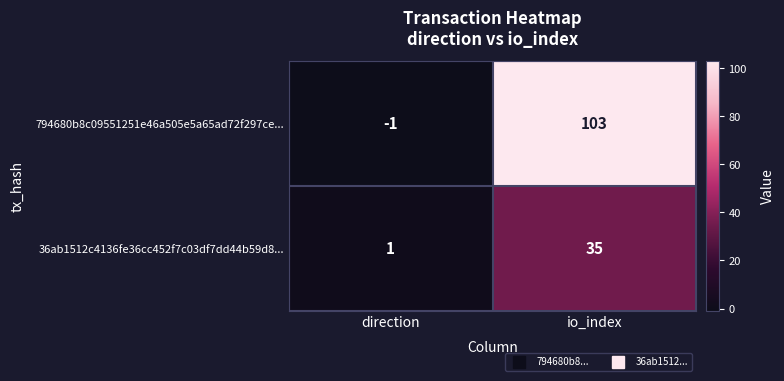

Rank the series by their maximum value, from highest to lowest.

794680b8c09551251e46a505e5a65ad72f297ce..., 36ab1512c4136fe36cc452f7c03df7dd44b59d8...